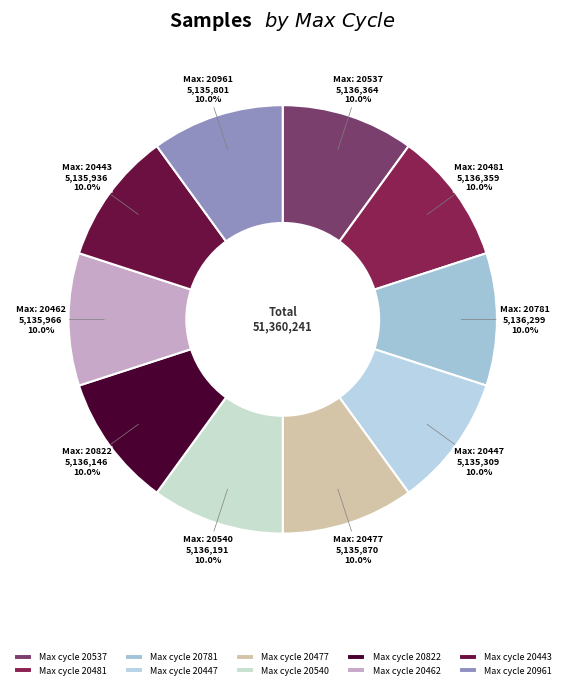

Count the number of slices in the pie.

10